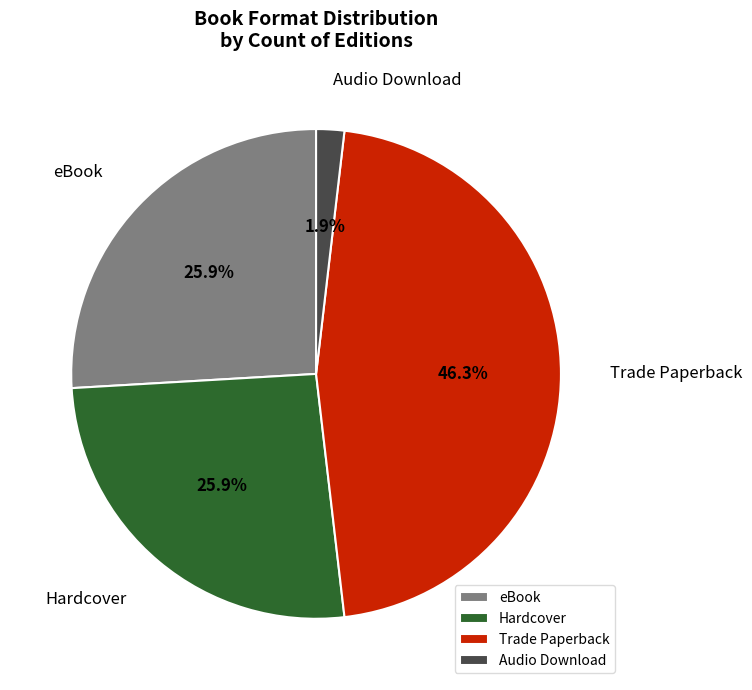

True or false: eBook accounts for 14% of the total.

False